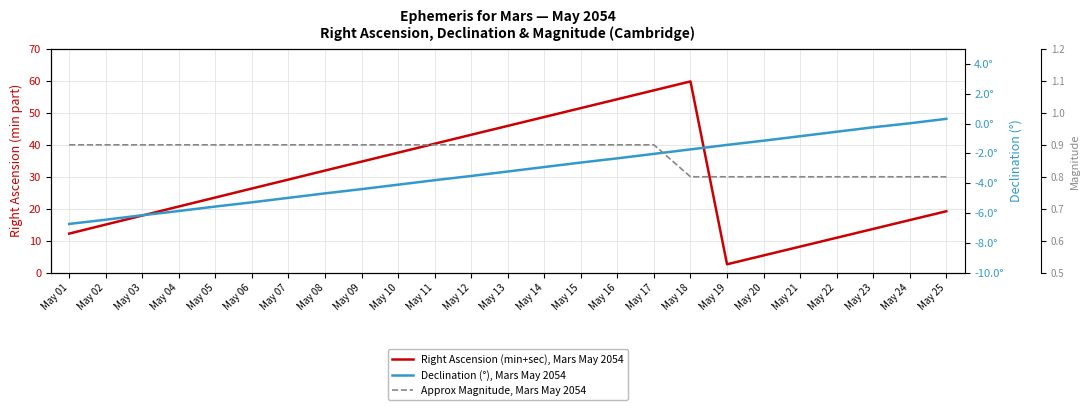

Which series has the largest total across all categories?

Right Ascension (min+sec), Mars May 2054